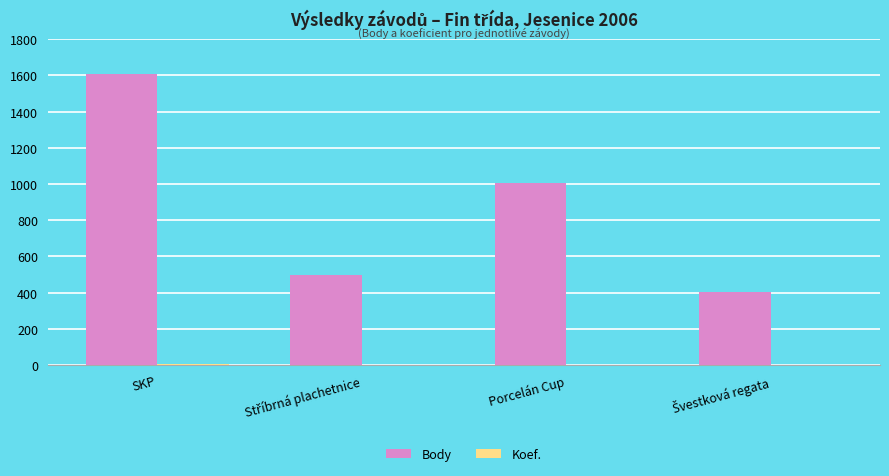

What is the maximum value shown in the chart?

1608